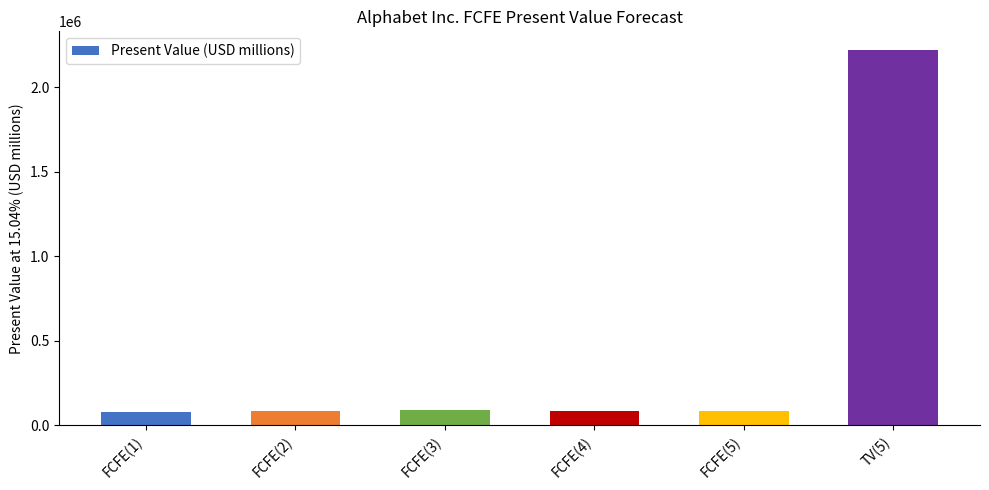

Approximately how many times larger is the value at FCFE(4) compared to FCFE(3)?

1.0